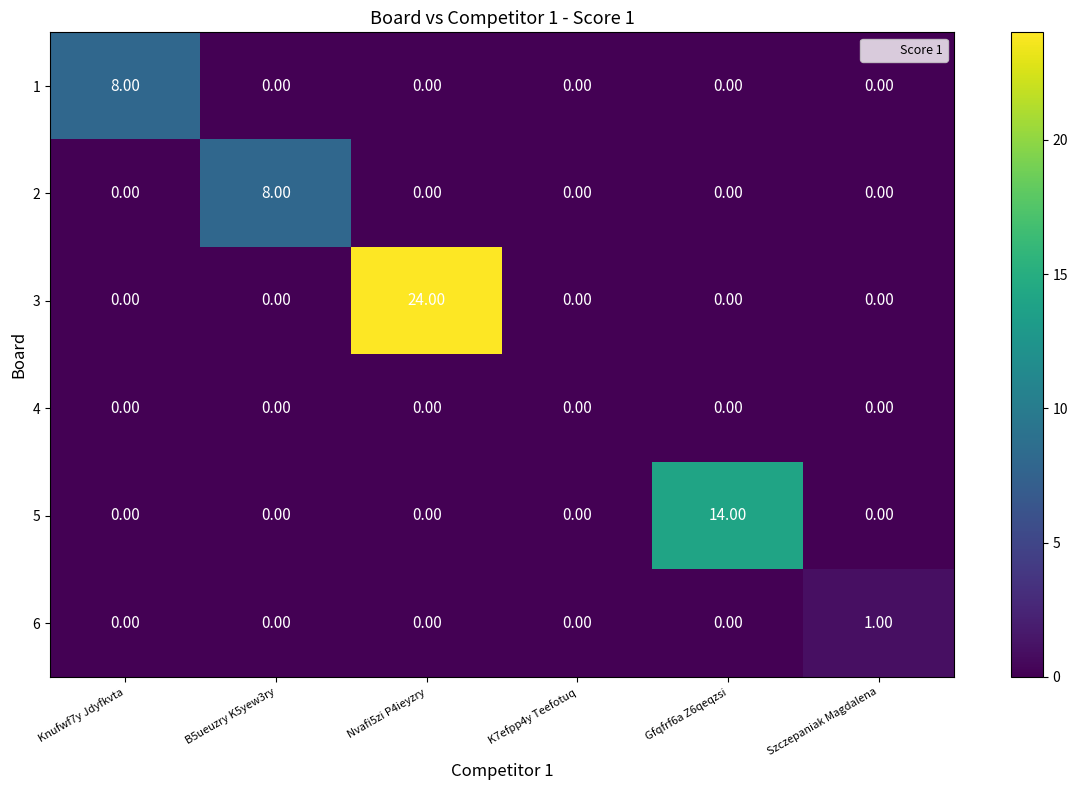

How many data points does each series have?

6